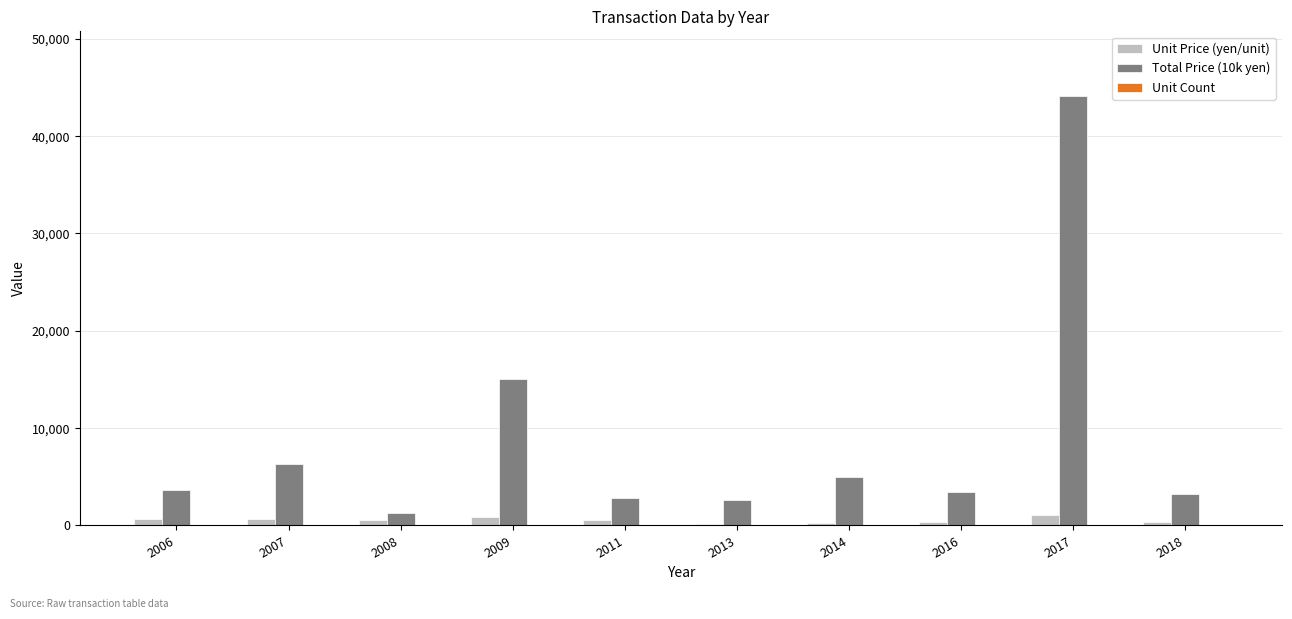

Which series has the largest total across all categories?

Total Price (10k yen)